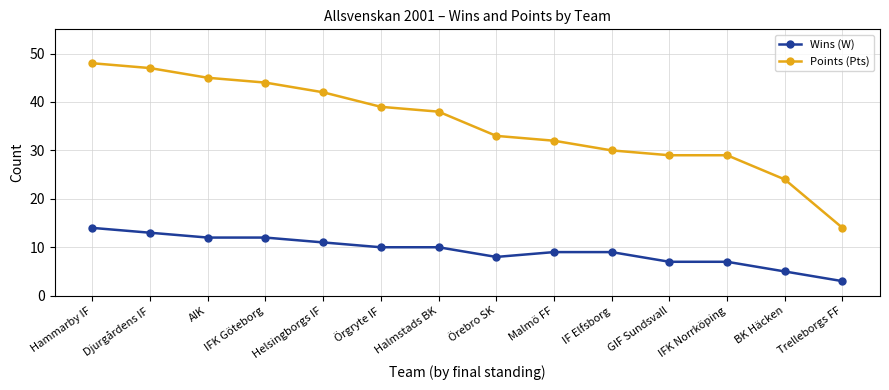

Which series has the widest spread of values?

Points (Pts)